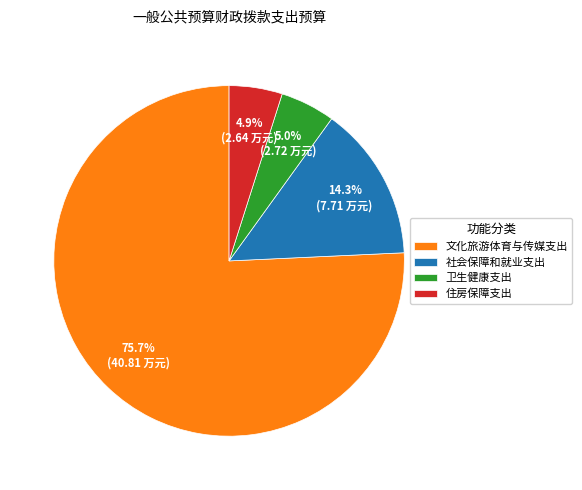

Between 住房保障支出 and 社会保障和就业支出, which is larger?

社会保障和就业支出